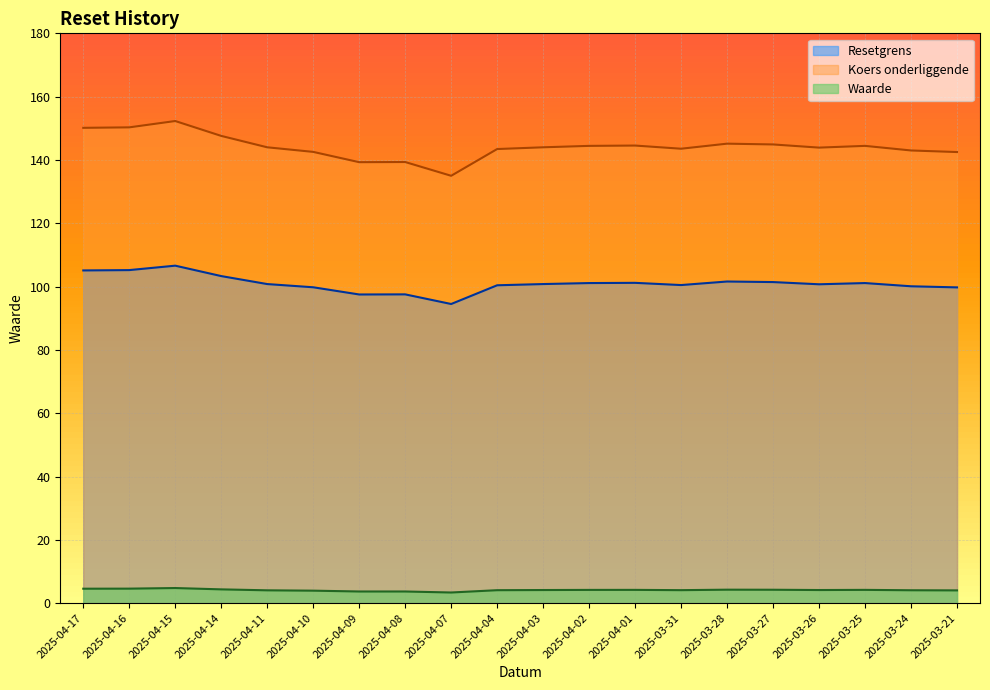

Between 2025-04-09 and 2025-04-03, which is larger?

2025-04-03